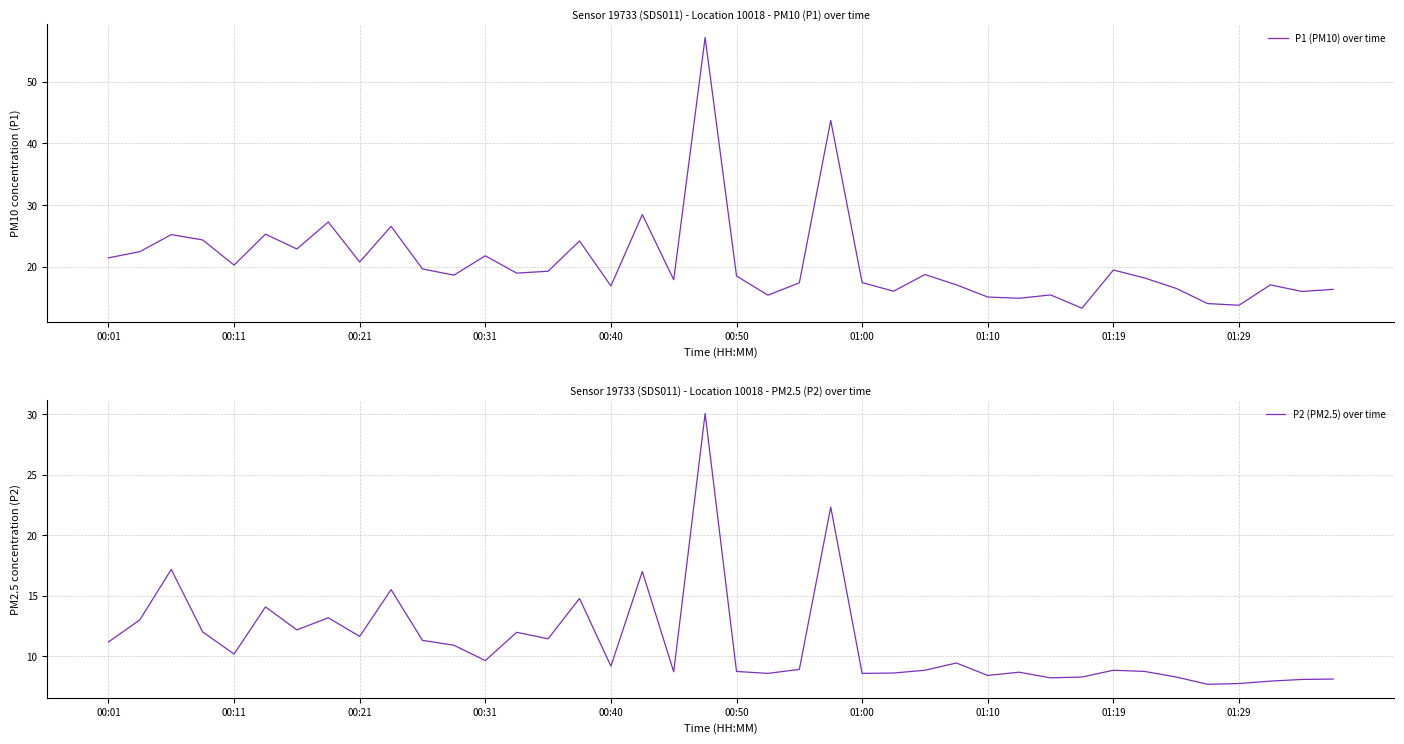

Is it true that P1 (PM10) over time equals 29.4 at 01:00?

False